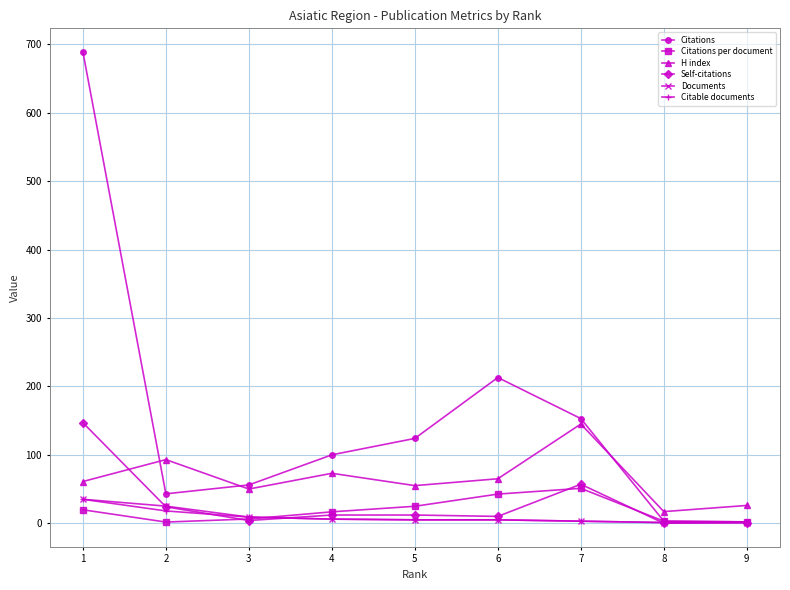

Where is the first local minimum for H index?

3